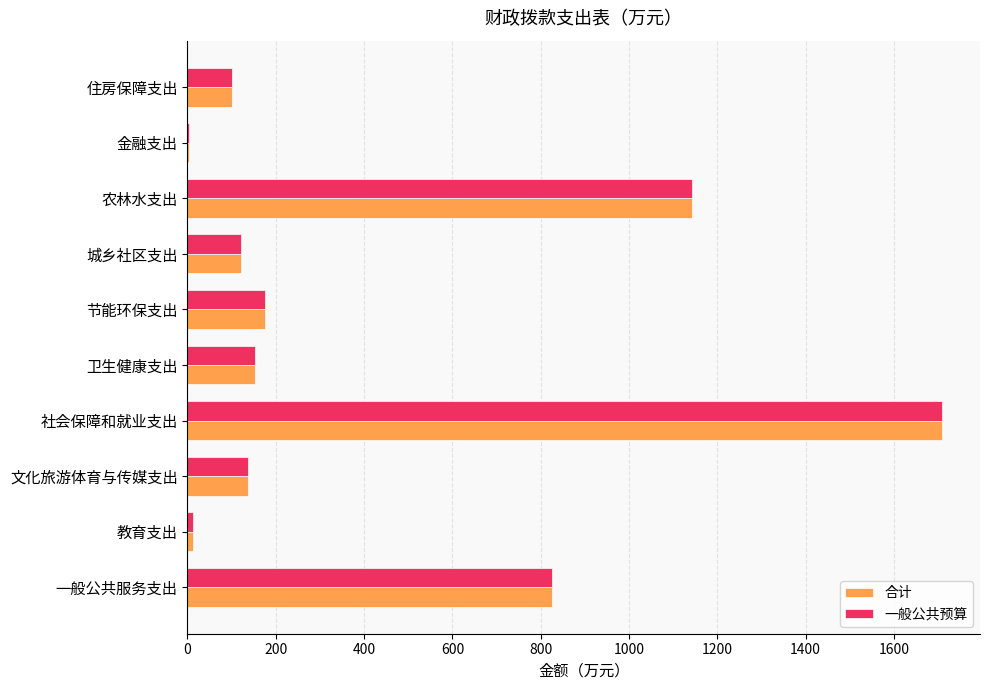

What is the highest value of the 一般公共预算 series?

1709.5